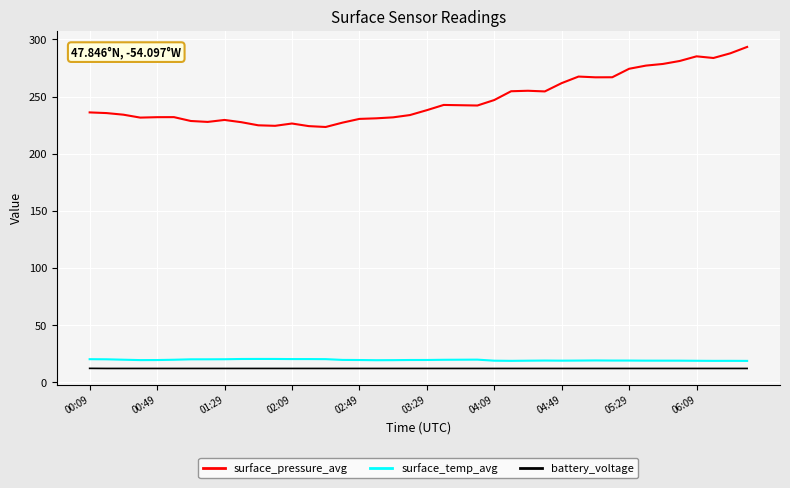

Does the chart have visible grid lines?

Yes